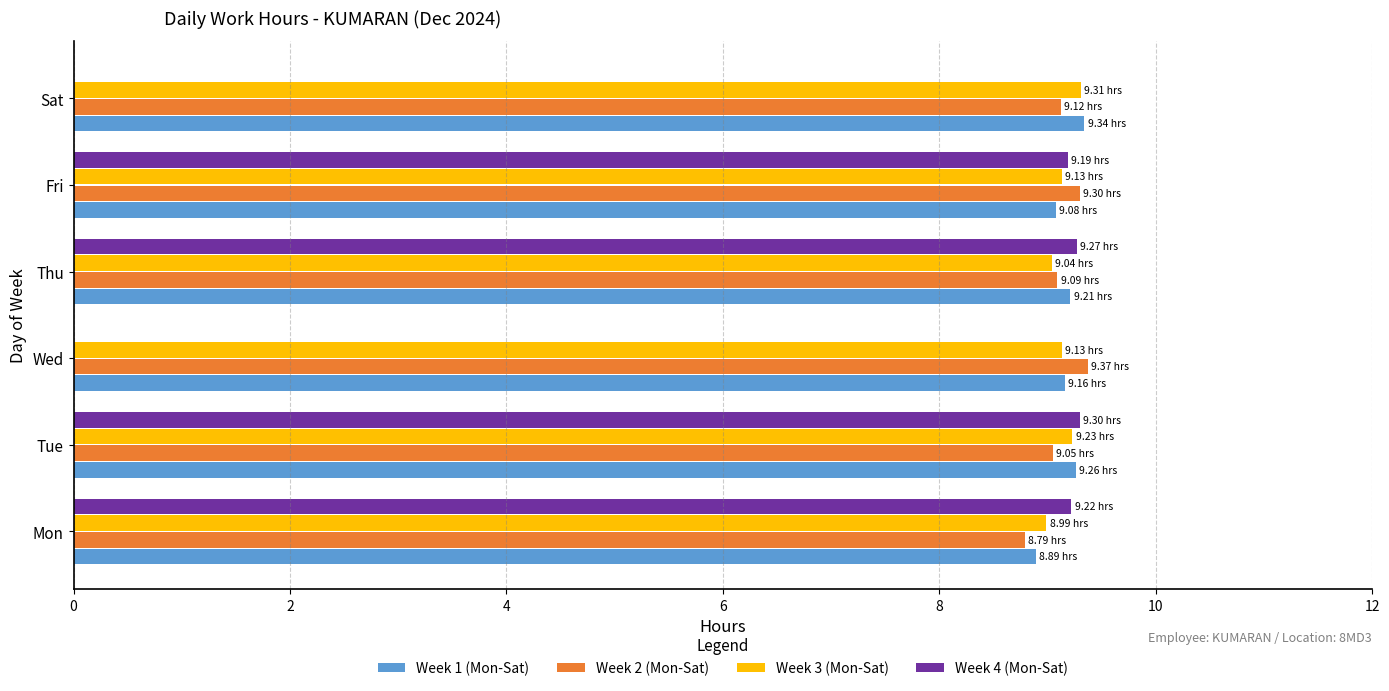

Which series changed the most between Mon and Sat?

Week 4 (Mon-Sat)